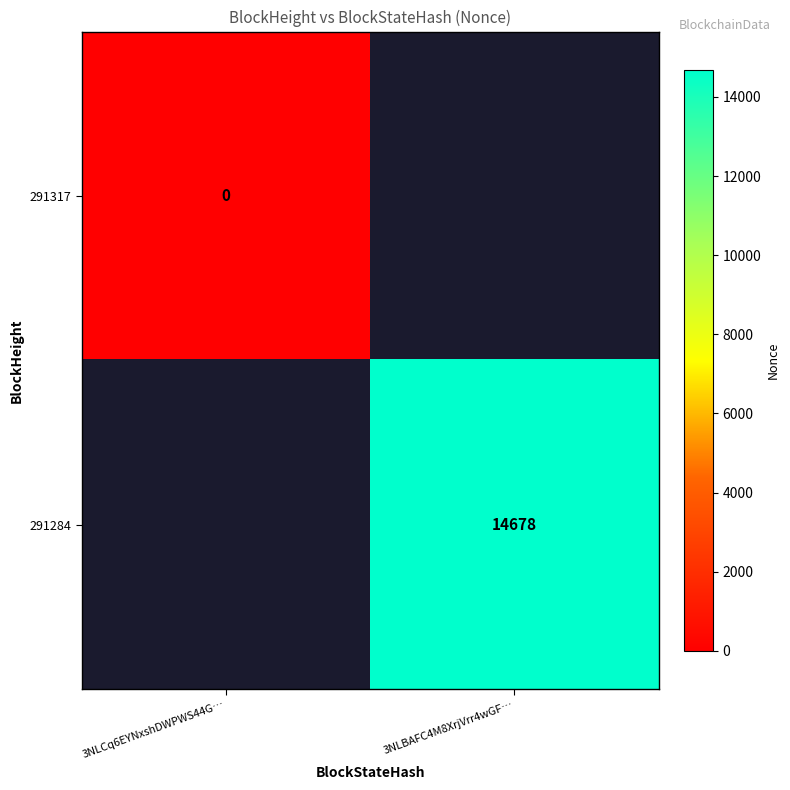

Count the number of data series in this chart.

2